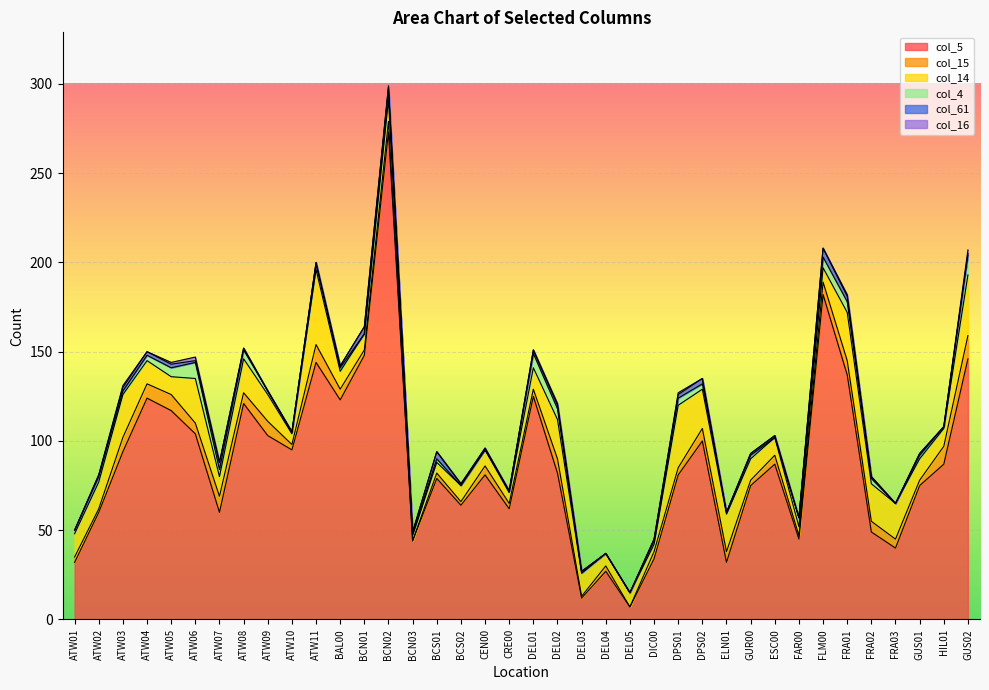

Reading right to left, extract all data points from this chart.

col_5: GUS02=146	HIL01=87	GUS01=75	FRA03=40	FRA02=49	FRA01=137	FLM00=182	FAR00=45	ESC00=87	GUR00=75	ELN01=32	DPS02=100	DPS01=81	DIC00=34	DEL05=7	DEL04=27	DEL03=12	DEL02=82	DEL01=125	CRE00=62	CEN00=81	BCS02=64	BCS01=79	BCN03=44	BCN02=273	BCN01=148	BAL00=123	ATW11=144	ATW10=95	ATW09=103	ATW08=121	ATW07=60	ATW06=104	ATW05=117	ATW04=124	ATW03=94	ATW02=60	ATW01=32
col_15: GUS02=13	HIL01=10	GUS01=3	FRA03=5	FRA02=6	FRA01=8	FLM00=7	FAR00=2	ESC00=5	GUR00=3	ELN01=6	DPS02=7	DPS01=4	DIC00=4	DEL05=0	DEL04=3	DEL03=1	DEL02=8	DEL01=4	CRE00=3	CEN00=5	BCS02=2	BCS01=3	BCN03=0	BCN02=6	BCN01=3	BAL00=6	ATW11=10	ATW10=3	ATW09=8	ATW08=6	ATW07=9	ATW06=6	ATW05=9	ATW04=8	ATW03=8	ATW02=2	ATW01=3
col_14: GUS02=34	HIL01=10	GUS01=12	FRA03=20	FRA02=21	FRA01=27	FLM00=8	FAR00=5	ESC00=10	GUR00=12	ELN01=21	DPS02=22	DPS01=35	DIC00=4	DEL05=8	DEL04=7	DEL03=13	DEL02=22	DEL01=12	CRE00=6	CEN00=9	BCS02=9	BCS01=6	BCN03=3	BCN02=12	BCN01=9	BAL00=10	ATW11=42	ATW10=6	ATW09=15	ATW08=19	ATW07=11	ATW06=25	ATW05=10	ATW04=13	ATW03=24	ATW02=15	ATW01=13
col_4: GUS02=11	HIL01=1	GUS01=2	FRA03=0	FRA02=3	FRA01=6	FLM00=6	FAR00=5	ESC00=0	GUR00=2	ELN01=1	DPS02=3	DPS01=4	DIC00=2	DEL05=0	DEL04=0	DEL03=0	DEL02=6	DEL01=8	CRE00=1	CEN00=0	BCS02=0	BCS01=2	BCN03=1	BCN02=6	BCN01=0	BAL00=2	ATW11=3	ATW10=1	ATW09=2	ATW08=5	ATW07=4	ATW06=9	ATW05=5	ATW04=3	ATW03=2	ATW02=3	ATW01=2
col_61: GUS02=1	HIL01=0	GUS01=1	FRA03=0	FRA02=1	FRA01=3	FLM00=5	FAR00=0	ESC00=1	GUR00=1	ELN01=0	DPS02=3	DPS01=2	DIC00=1	DEL05=0	DEL04=0	DEL03=1	DEL02=2	DEL01=2	CRE00=0	CEN00=1	BCS02=1	BCS01=4	BCN03=1	BCN02=1	BCN01=4	BAL00=1	ATW11=1	ATW10=0	ATW09=0	ATW08=1	ATW07=4	ATW06=1	ATW05=2	ATW04=2	ATW03=2	ATW02=1	ATW01=0
col_16: GUS02=2	HIL01=0	GUS01=0	FRA03=0	FRA02=0	FRA01=1	FLM00=0	FAR00=0	ESC00=0	GUR00=0	ELN01=0	DPS02=0	DPS01=1	DIC00=0	DEL05=0	DEL04=0	DEL03=0	DEL02=1	DEL01=0	CRE00=0	CEN00=0	BCS02=0	BCS01=0	BCN03=0	BCN02=1	BCN01=0	BAL00=0	ATW11=0	ATW10=0	ATW09=0	ATW08=0	ATW07=0	ATW06=2	ATW05=1	ATW04=0	ATW03=1	ATW02=0	ATW01=0